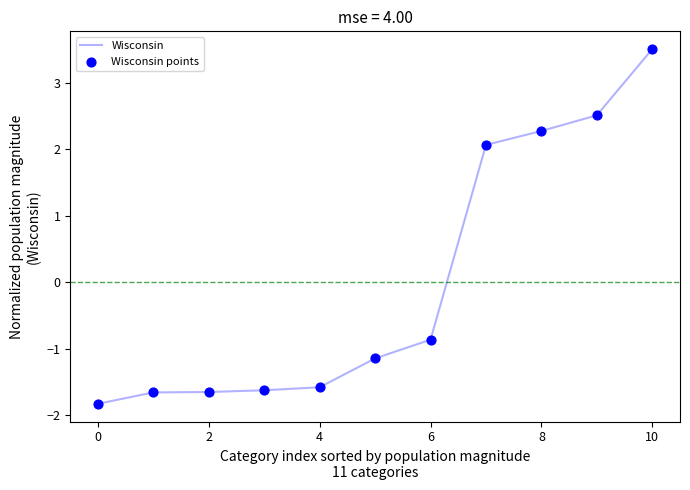

What is the maximum value shown in the chart?

3.5